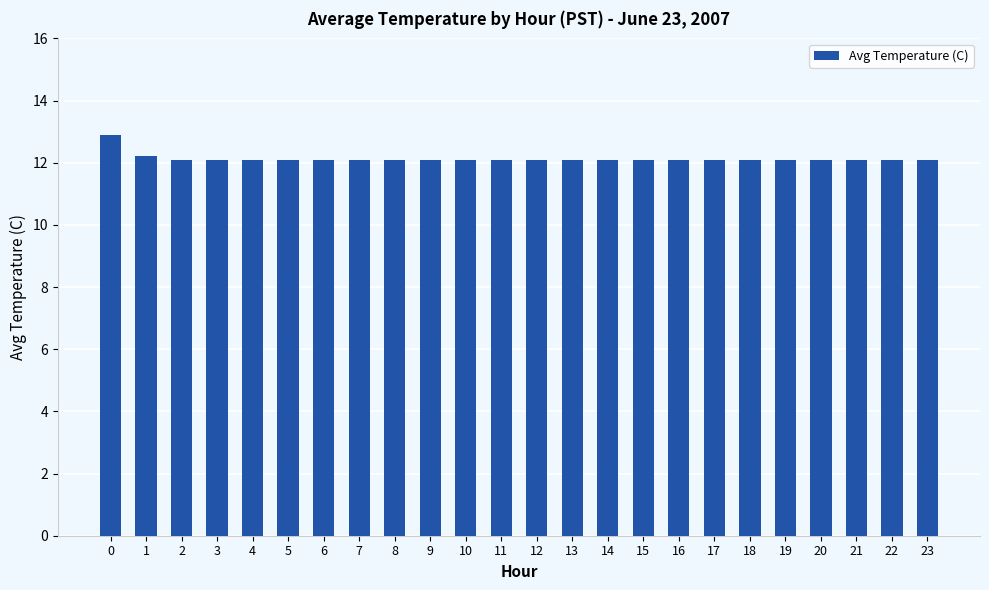

Reading right to left, transcribe all the data shown in this chart.

23=12.1	22=12.1	21=12.1	20=12.1	19=12.1	18=12.1	17=12.1	16=12.1	15=12.1	14=12.1	13=12.1	12=12.1	11=12.1	10=12.1	9=12.1	8=12.1	7=12.1	6=12.1	5=12.1	4=12.1	3=12.1	2=12.1	1=12.2	0=12.9